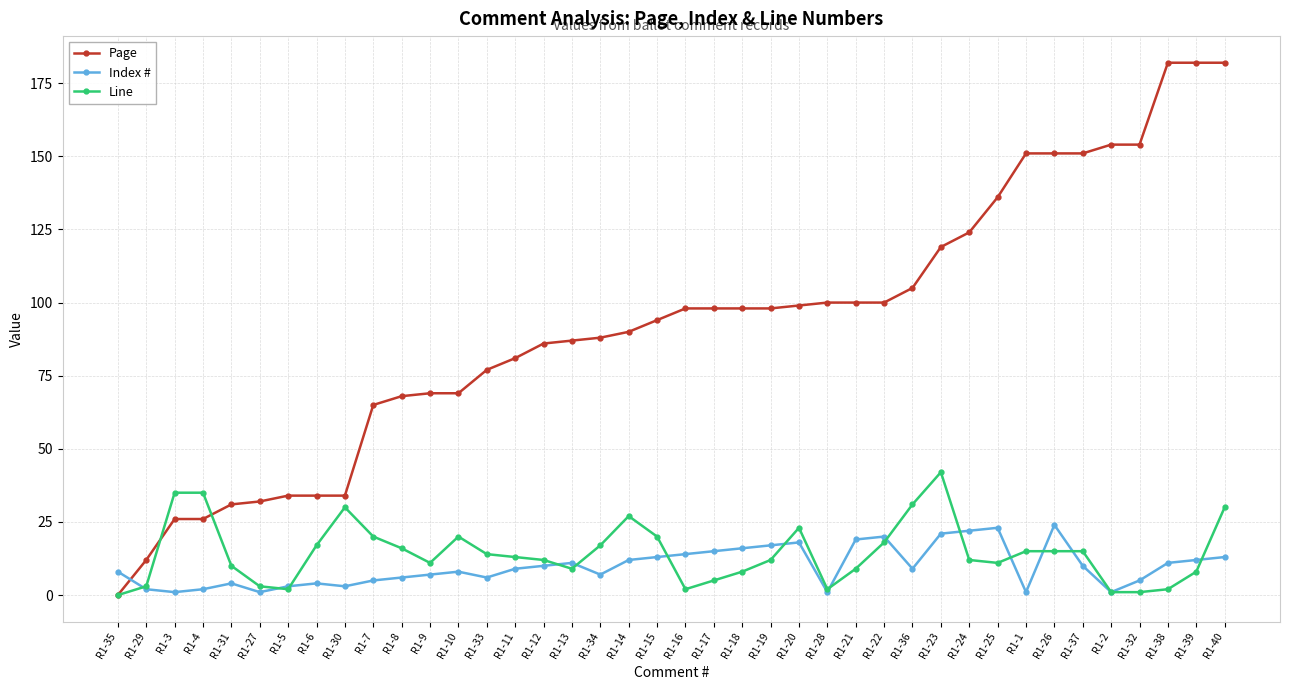

What is the total value across all series at R1-38?

195